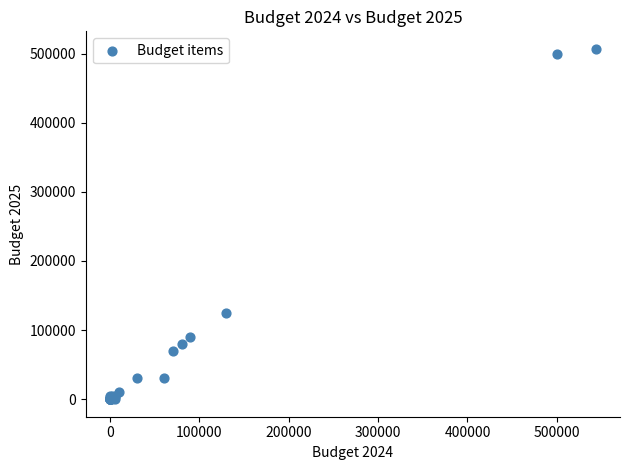

What Y value in the scatter plot is closest to 253500?

125000